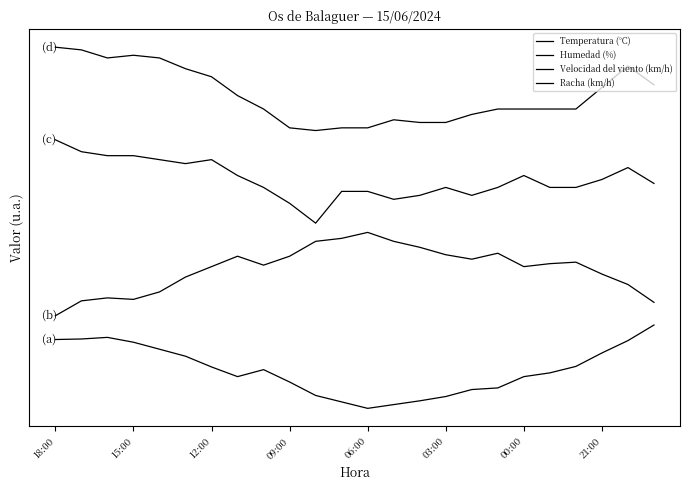

What is the average value of the Humedad (%) series?

30.2